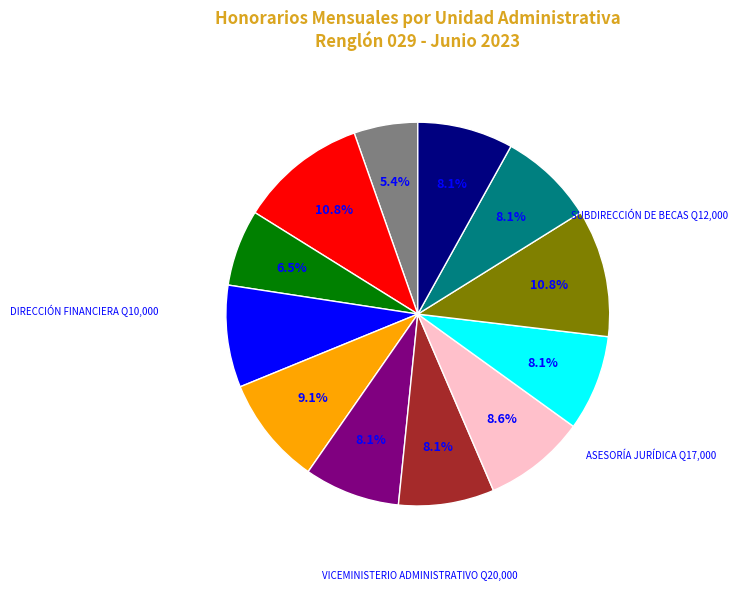

Is there any slice that represents more than half of the pie?

No